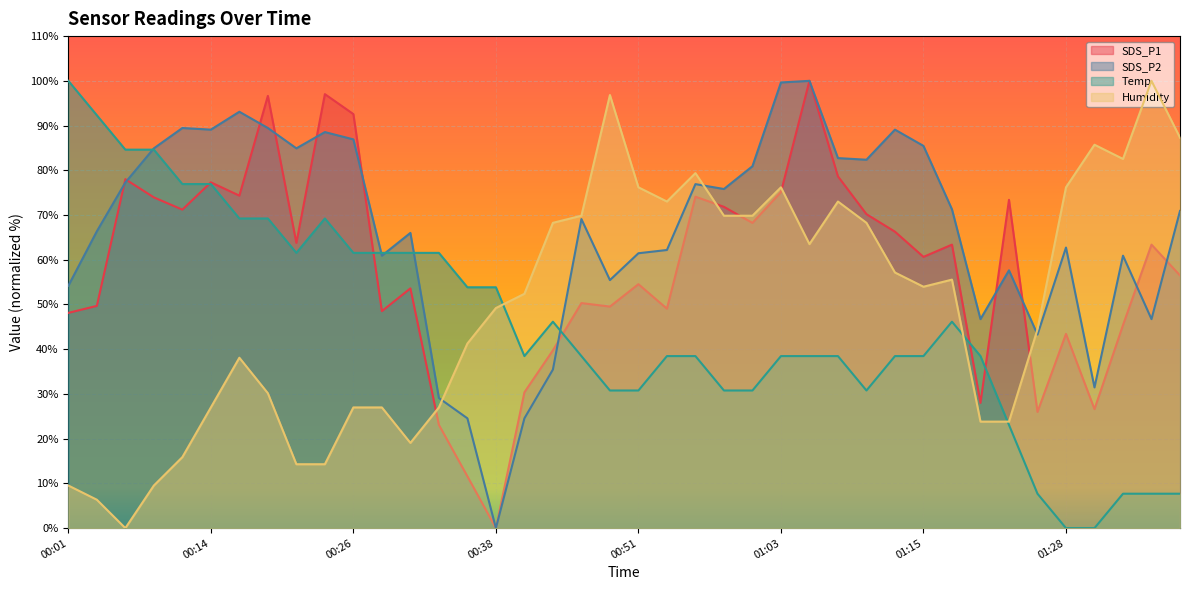

True or false: SDS_P2 and SDS_P1 intersect in this chart.

True